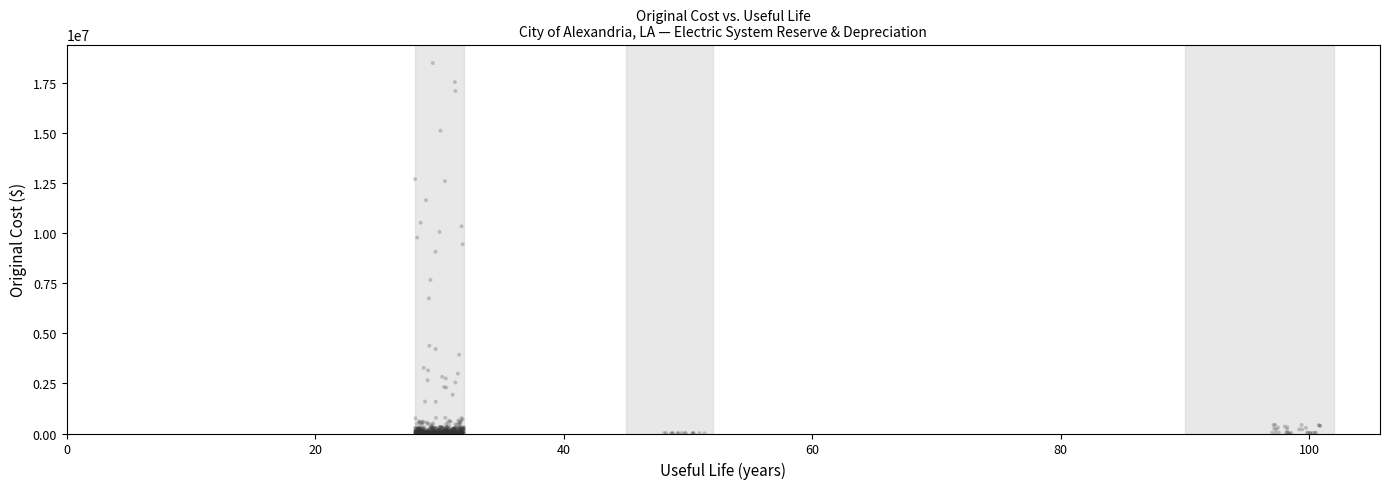

Count the number of points in this scatter plot.

525